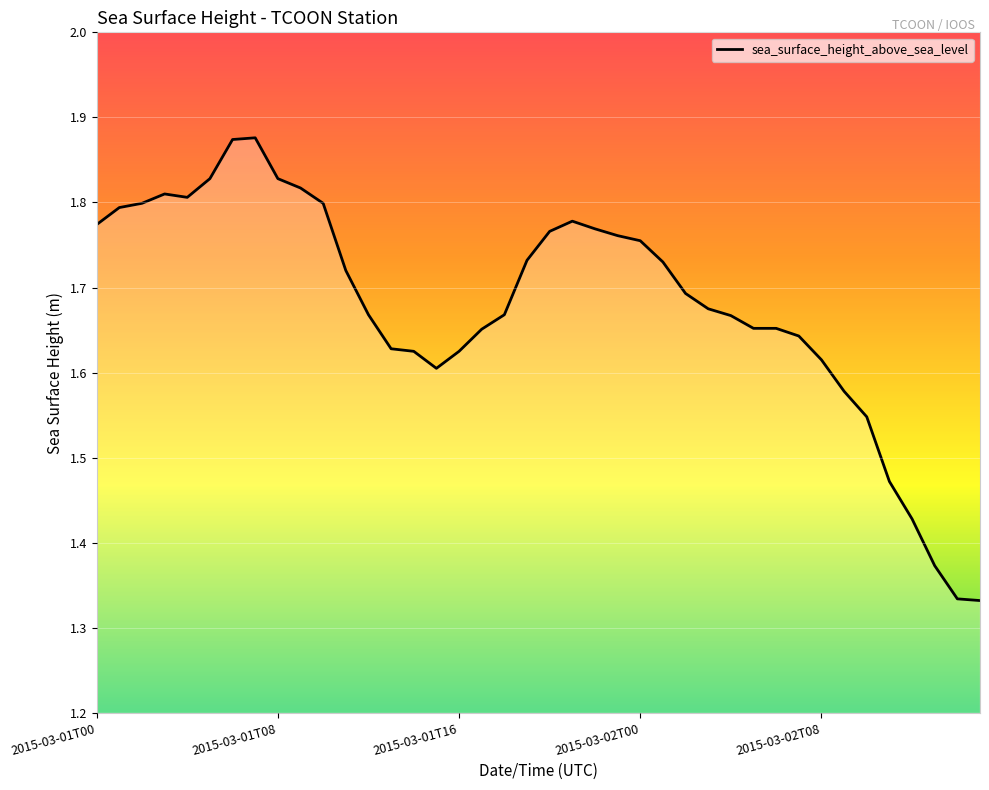

What is the difference between the maximum and minimum values?

0.5